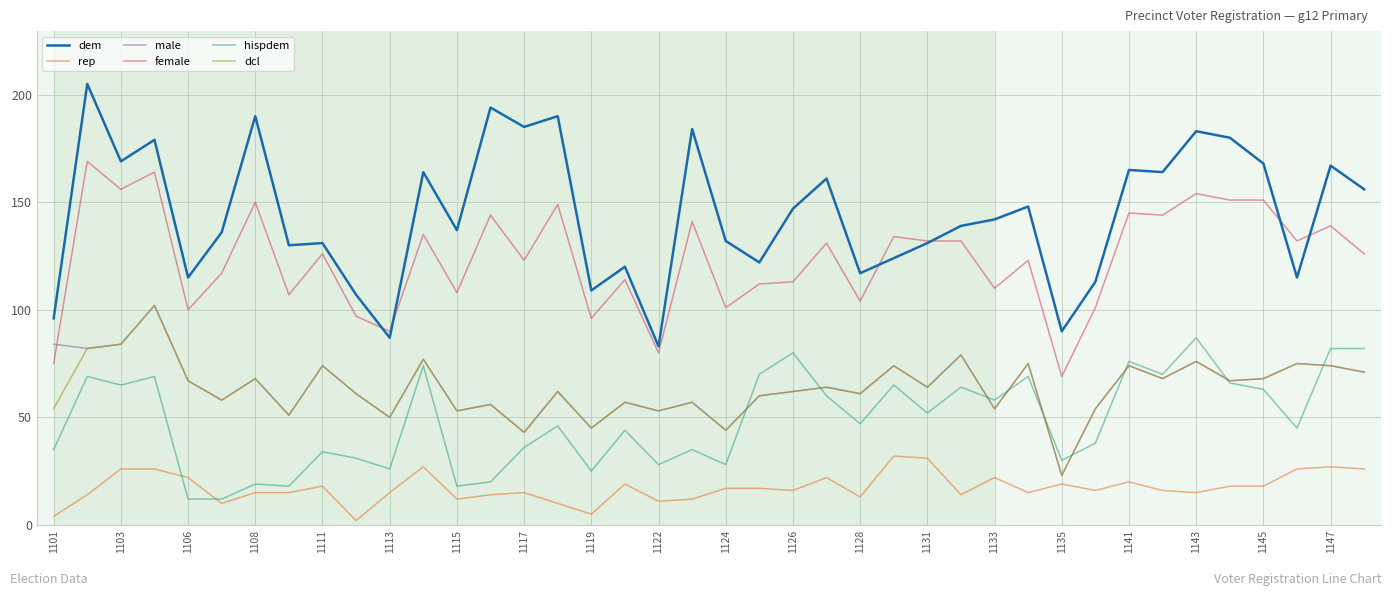

True or false: female and dcl cross at least once.

False